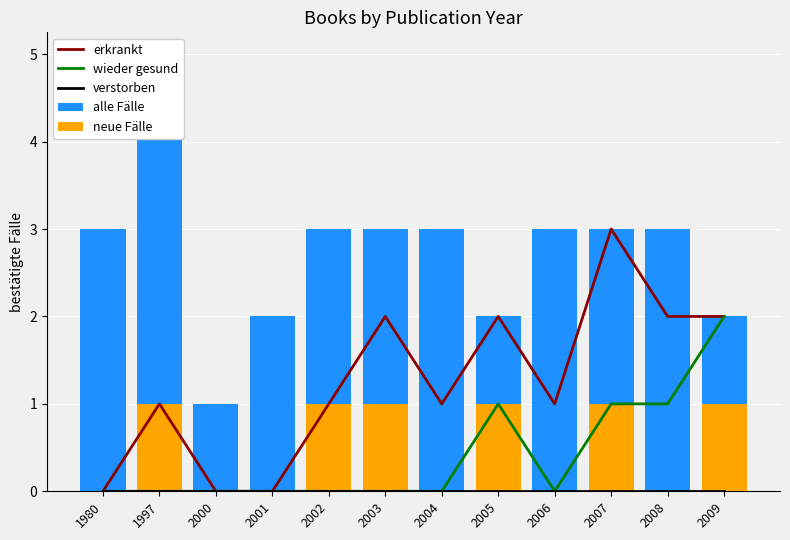

Rank the series at 1997 from lowest to highest value.

wieder gesund, verstorben, erkrankt, neue Fälle, alle Fälle